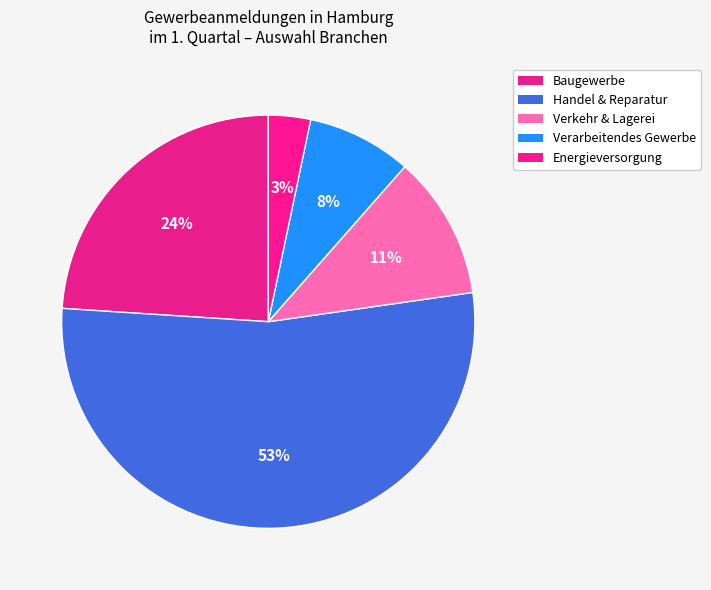

How many slices are in this pie chart?

5